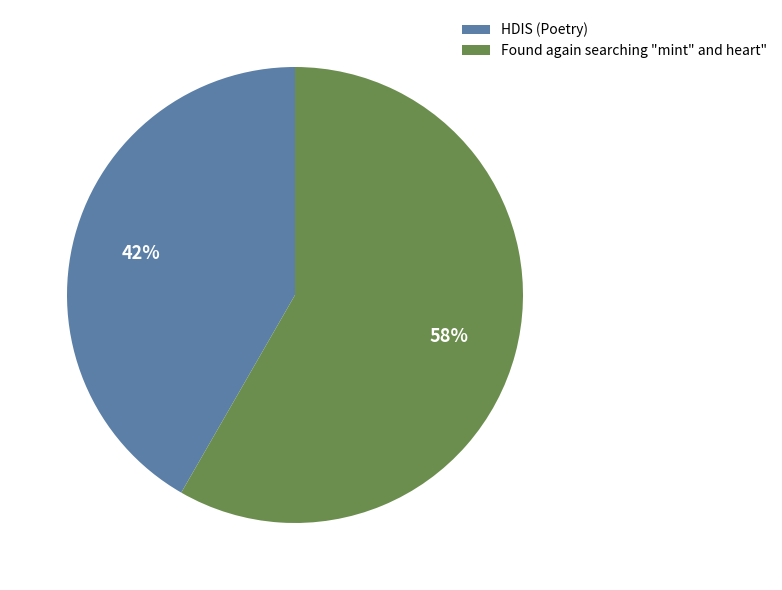

To the nearest percent, what portion does HDIS (Poetry) represent?

42%